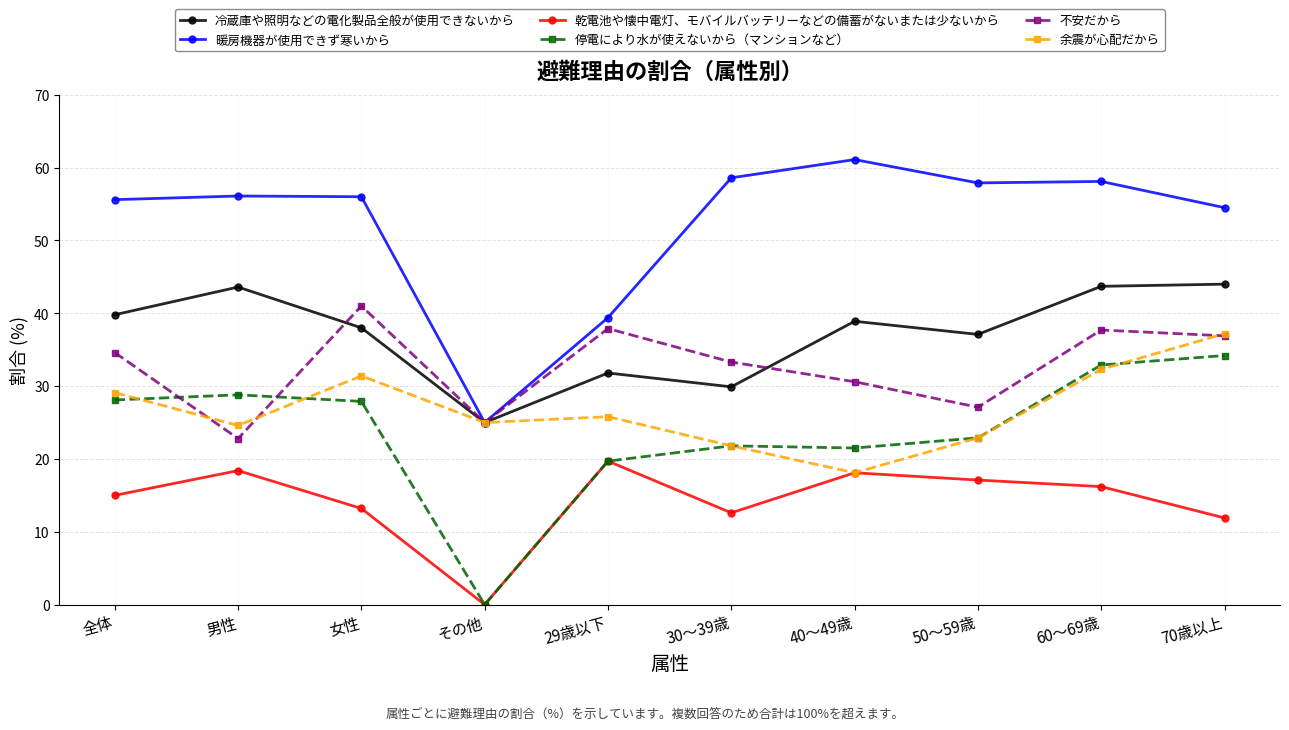

Which series changed the most between その他 and 30～39歳?

暖房機器が使用できず寒いから